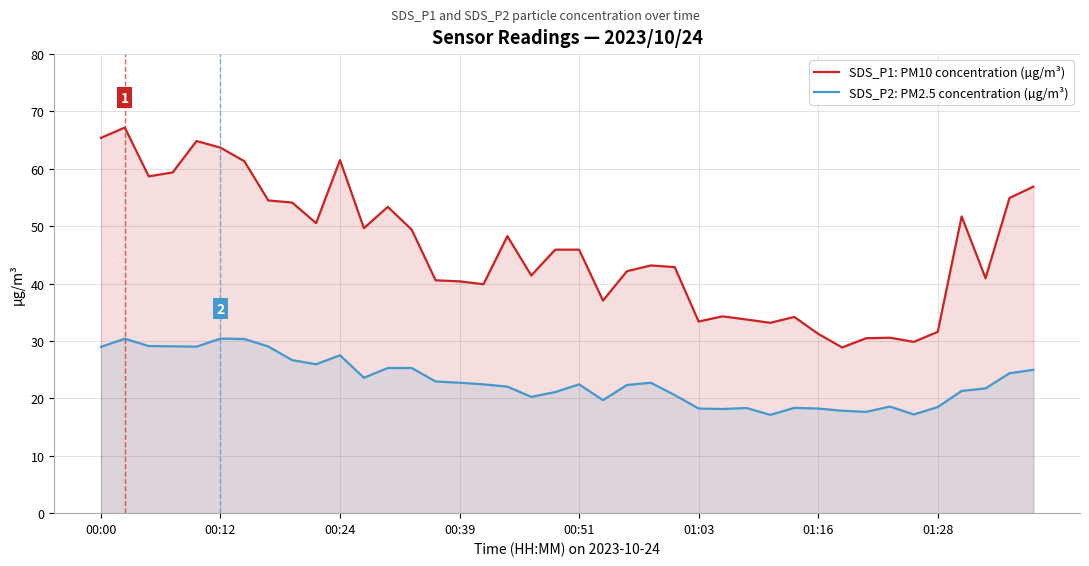

Which series has the largest total across all categories?

SDS_P1: PM10 concentration (µg/m³)